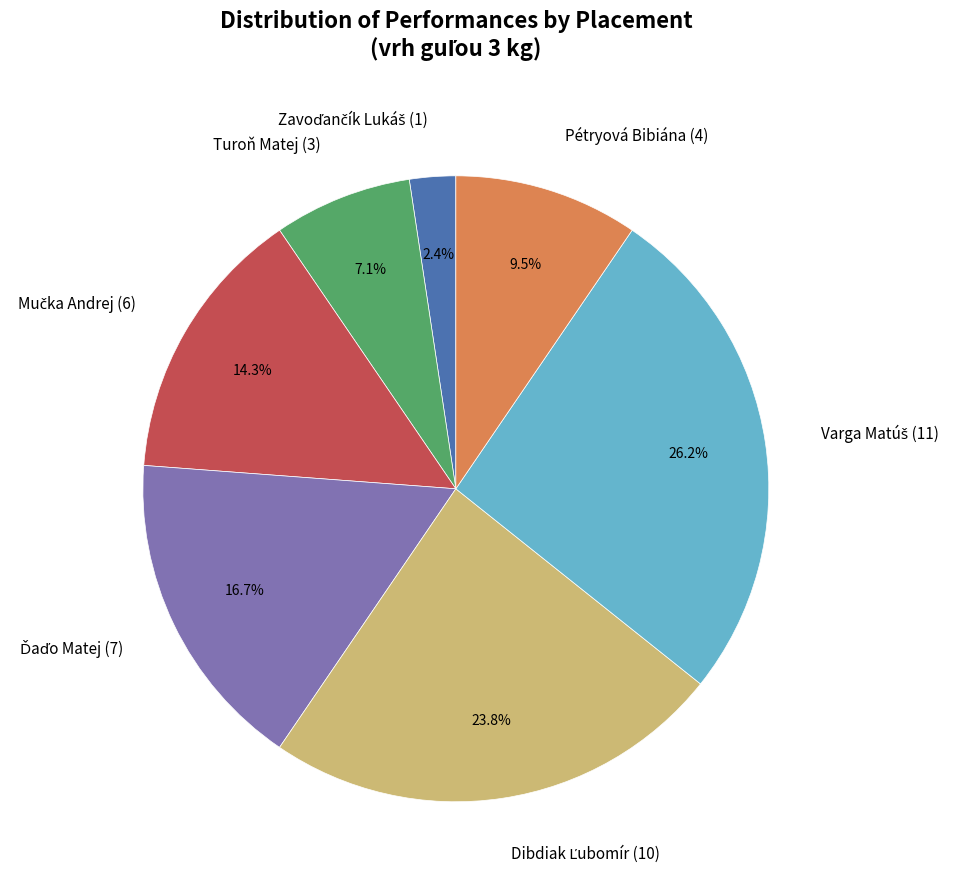

Is there any slice that represents more than half of the pie?

No